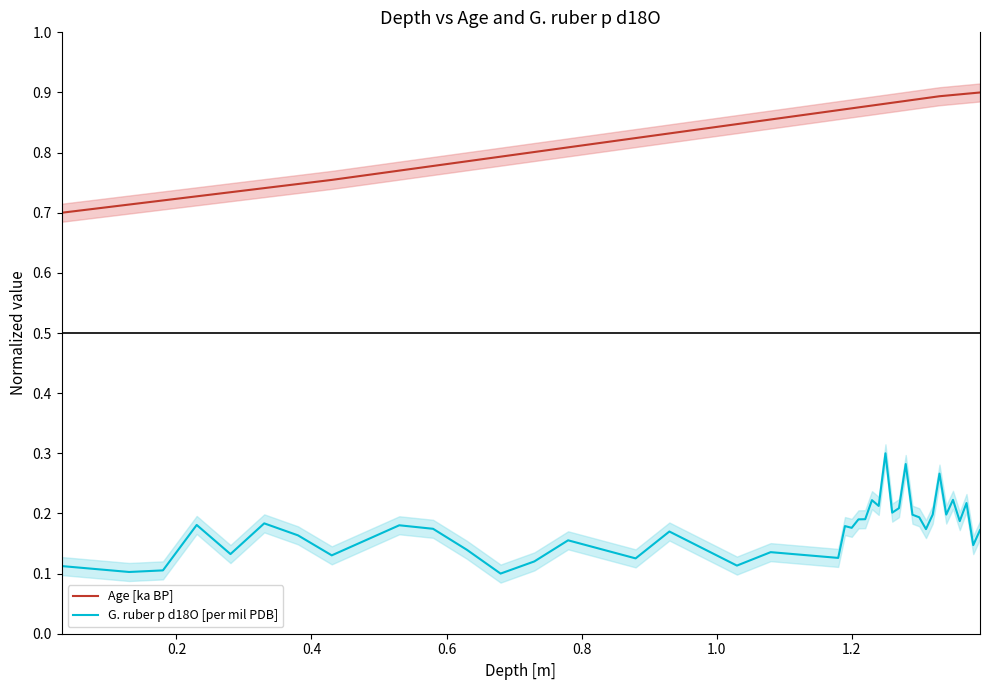

How many data points does each series have?

40